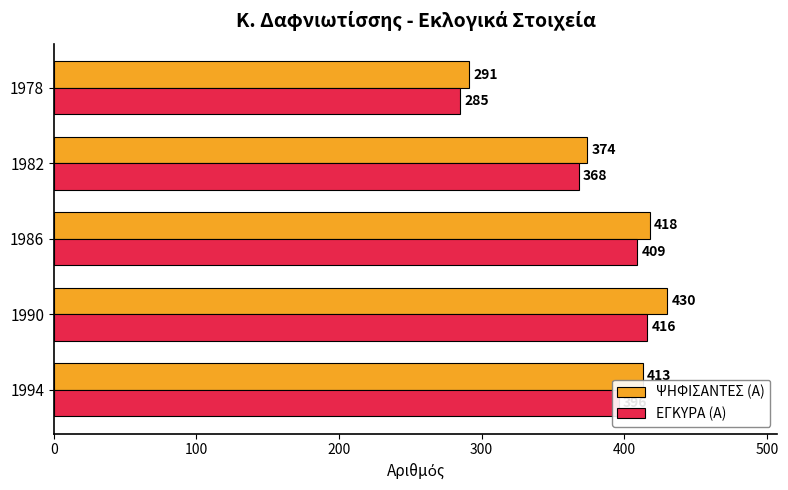

The value of ΨΗΦΙΣΑΝΤΕΣ (Α) at 1982 is 80. True or false?

False